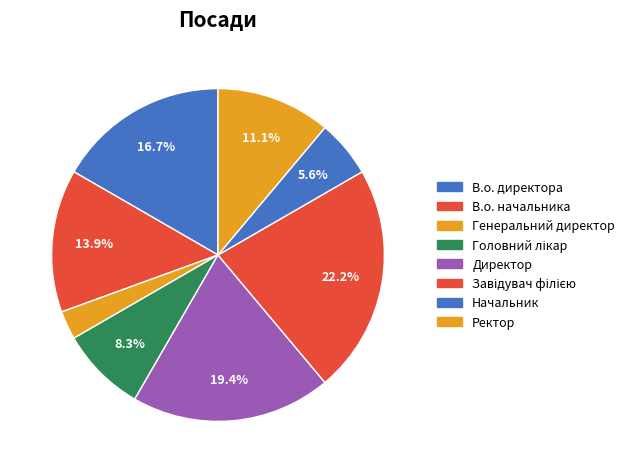

Does В.о. директора account for over 50% of the chart?

No